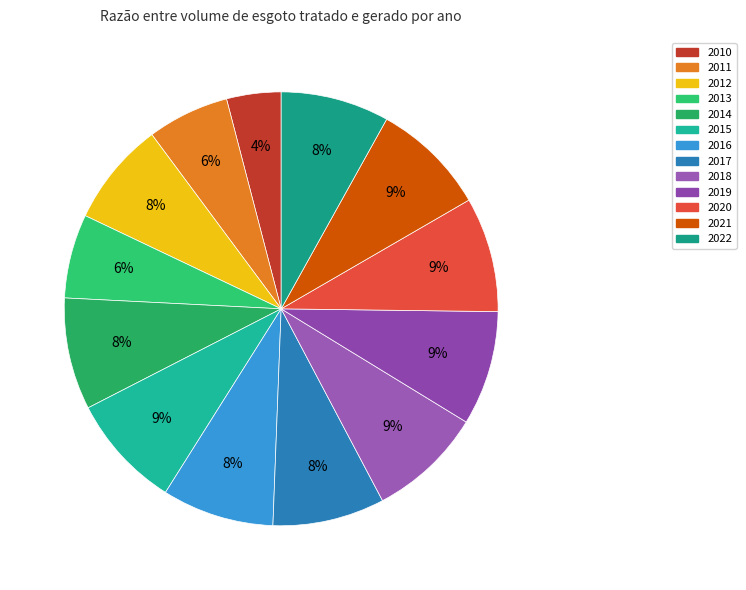

What is the largest slice in the pie chart?

2020